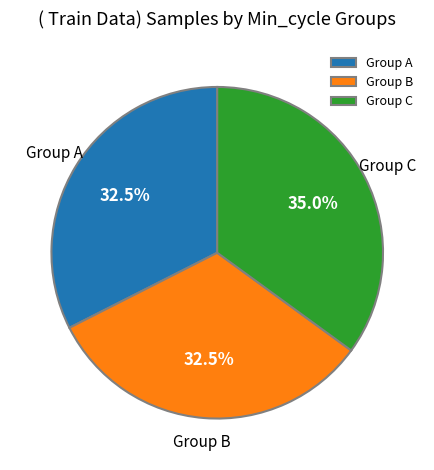

What percentage is NOT represented by Group B?

67.5%